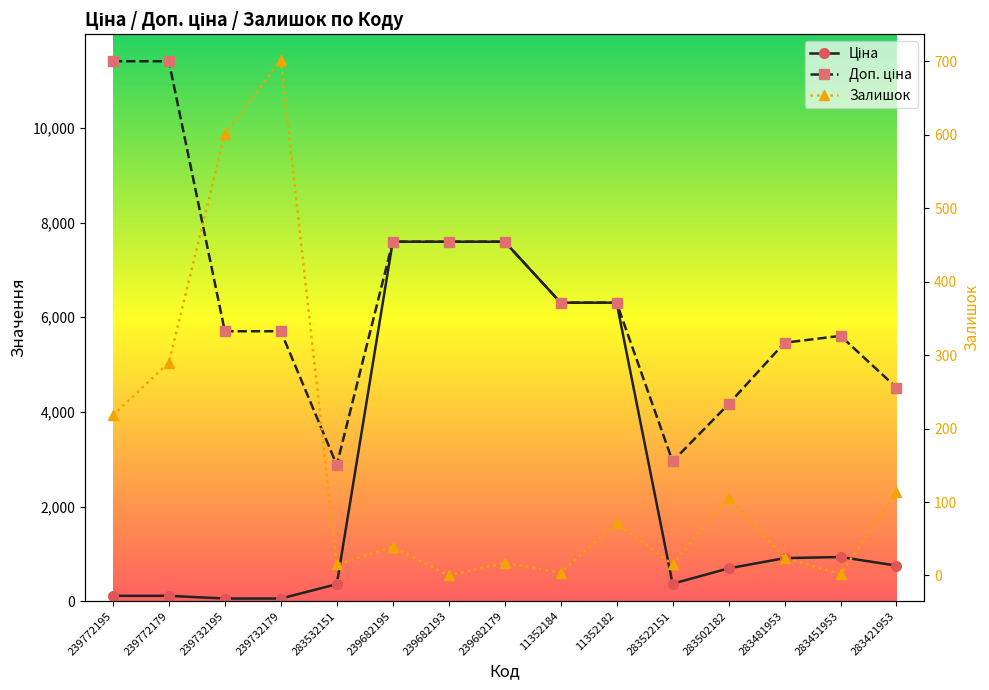

Where is the first local minimum for Ціна?

283522151